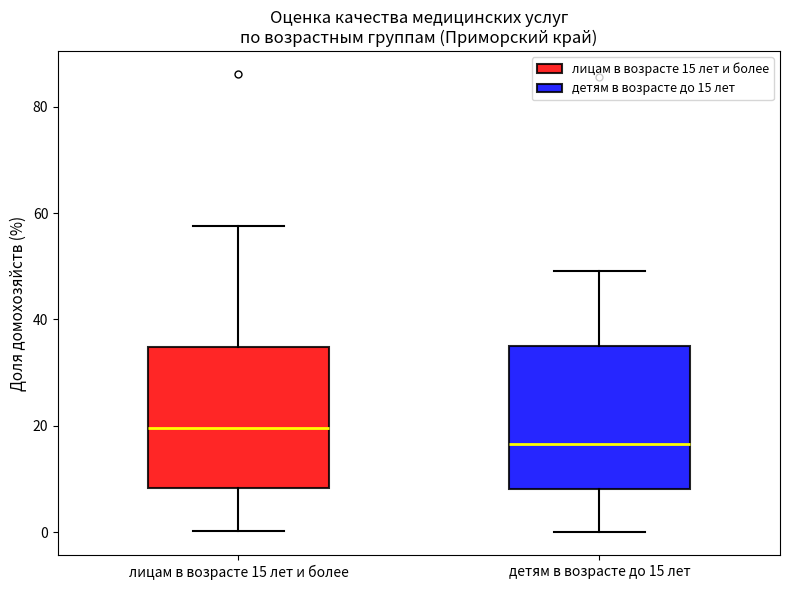

Which box's median line is the lowest?

детям в возрасте до 15 лет